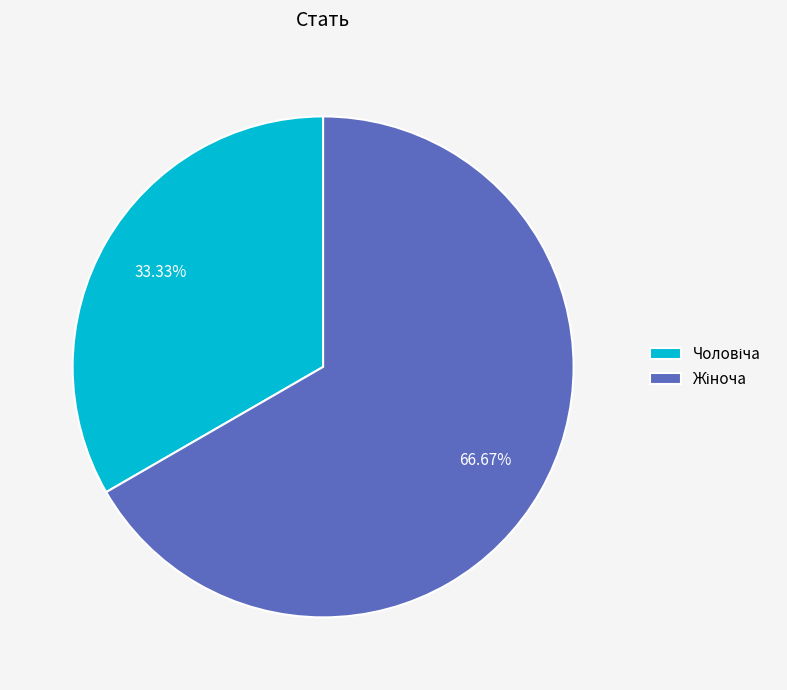

Does any single category account for the majority?

Yes